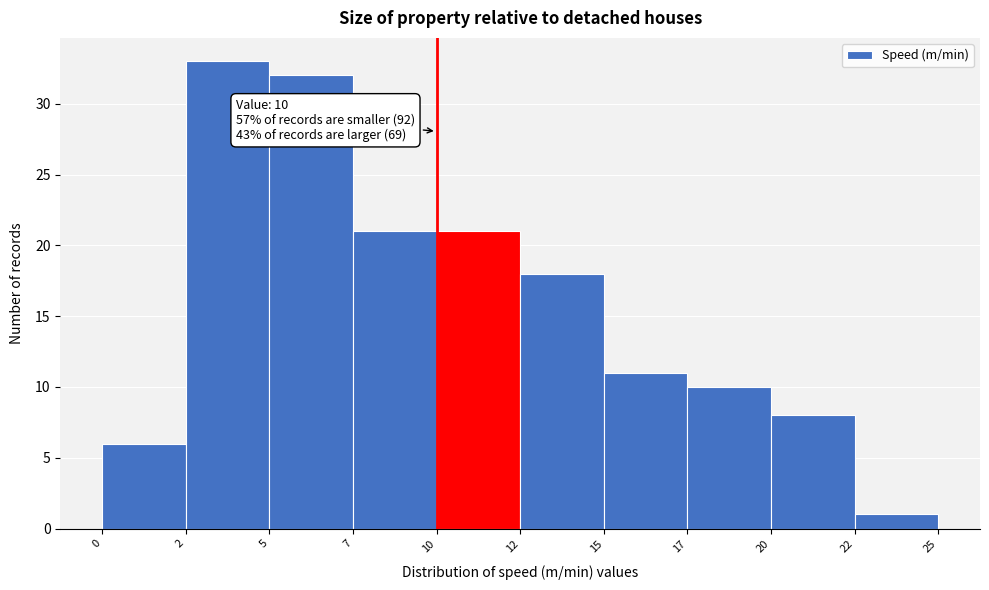

Reading left to right, list all the values displayed in this chart.

6	33	32	21	21	18	11	10	8	1